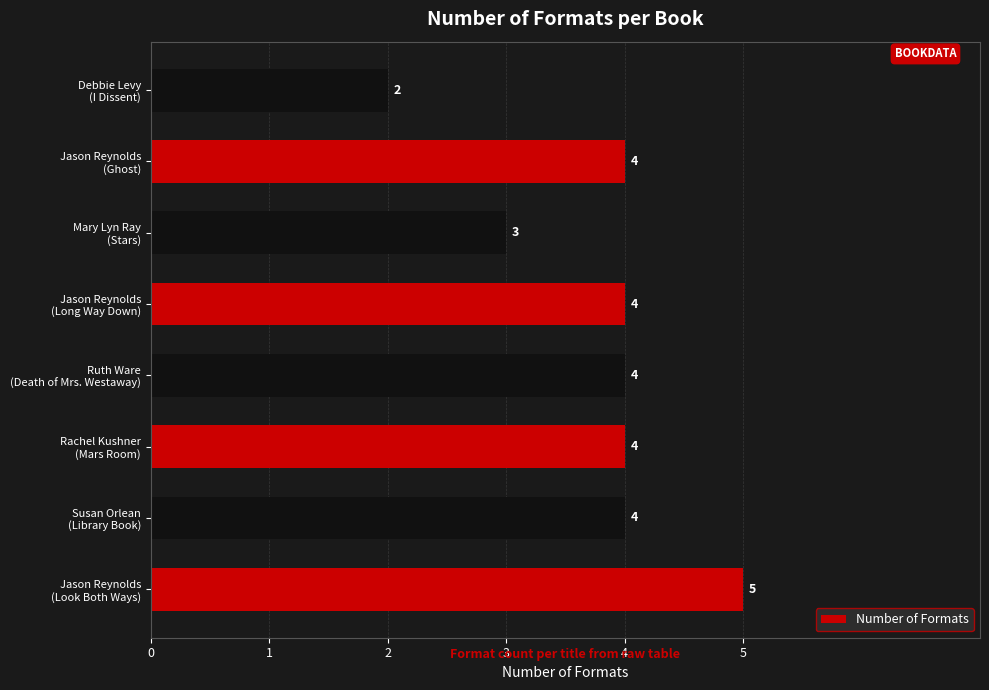

How many series are shown in this chart?

1